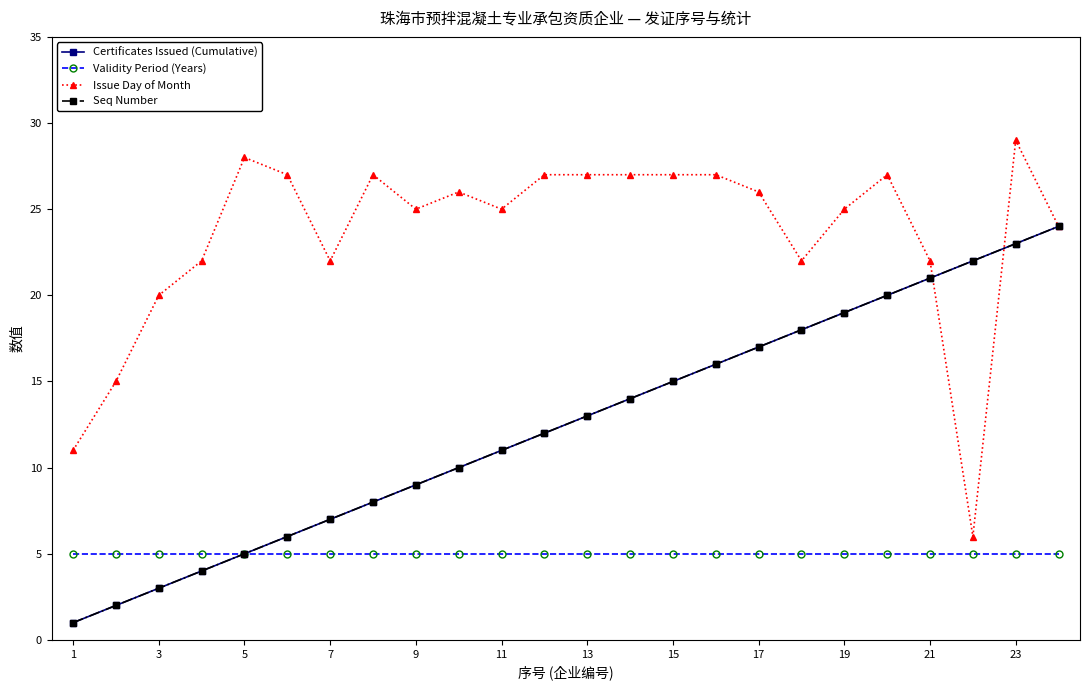

Is this an area chart (filled region under the line)?

No